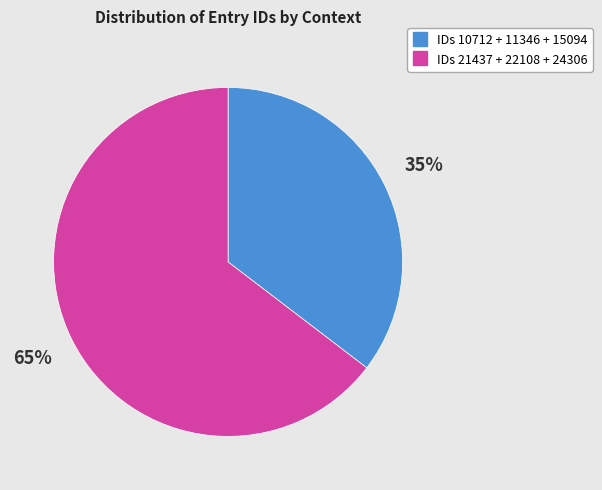

Is there any slice that represents more than half of the pie?

Yes